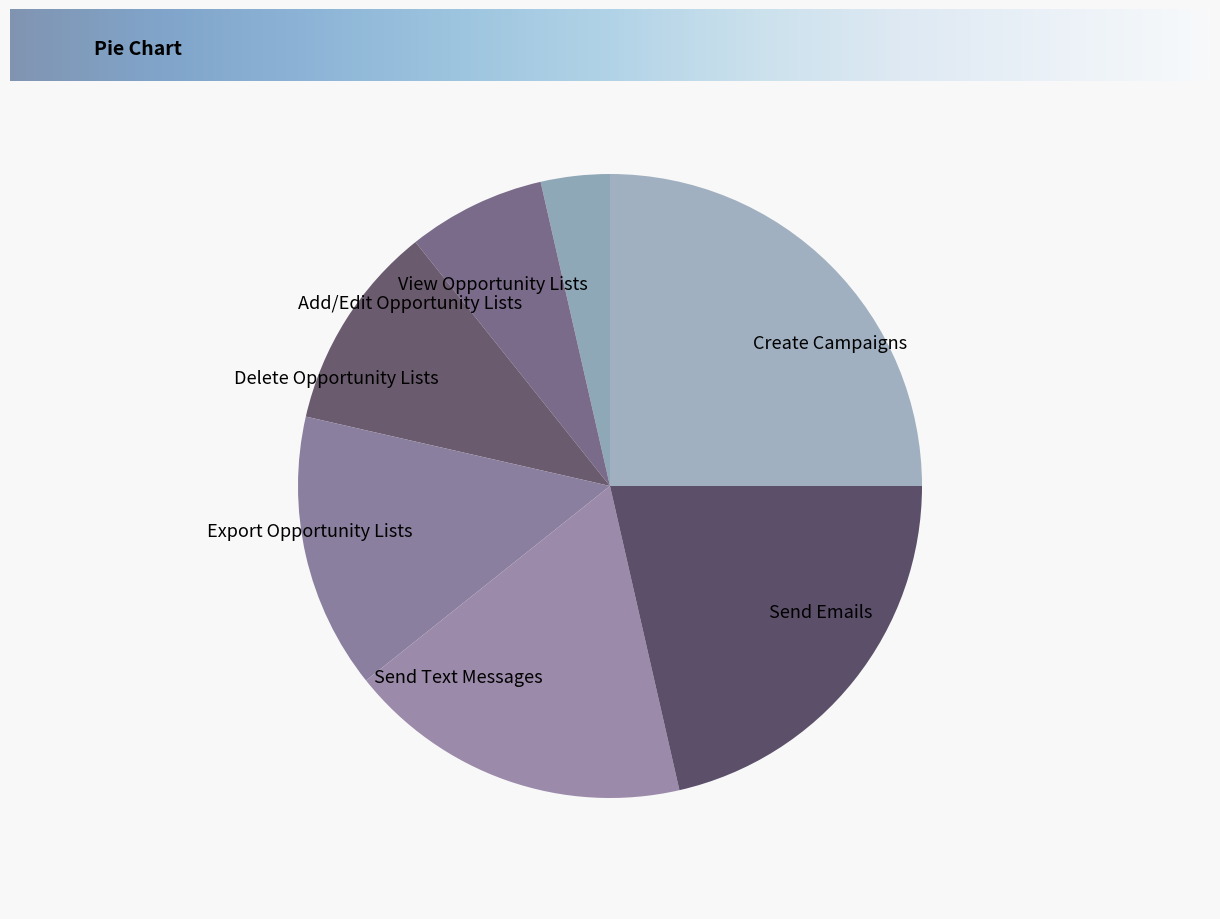

What percentage do Delete Opportunity Lists and Add/Edit Opportunity Lists together represent?

17.9%